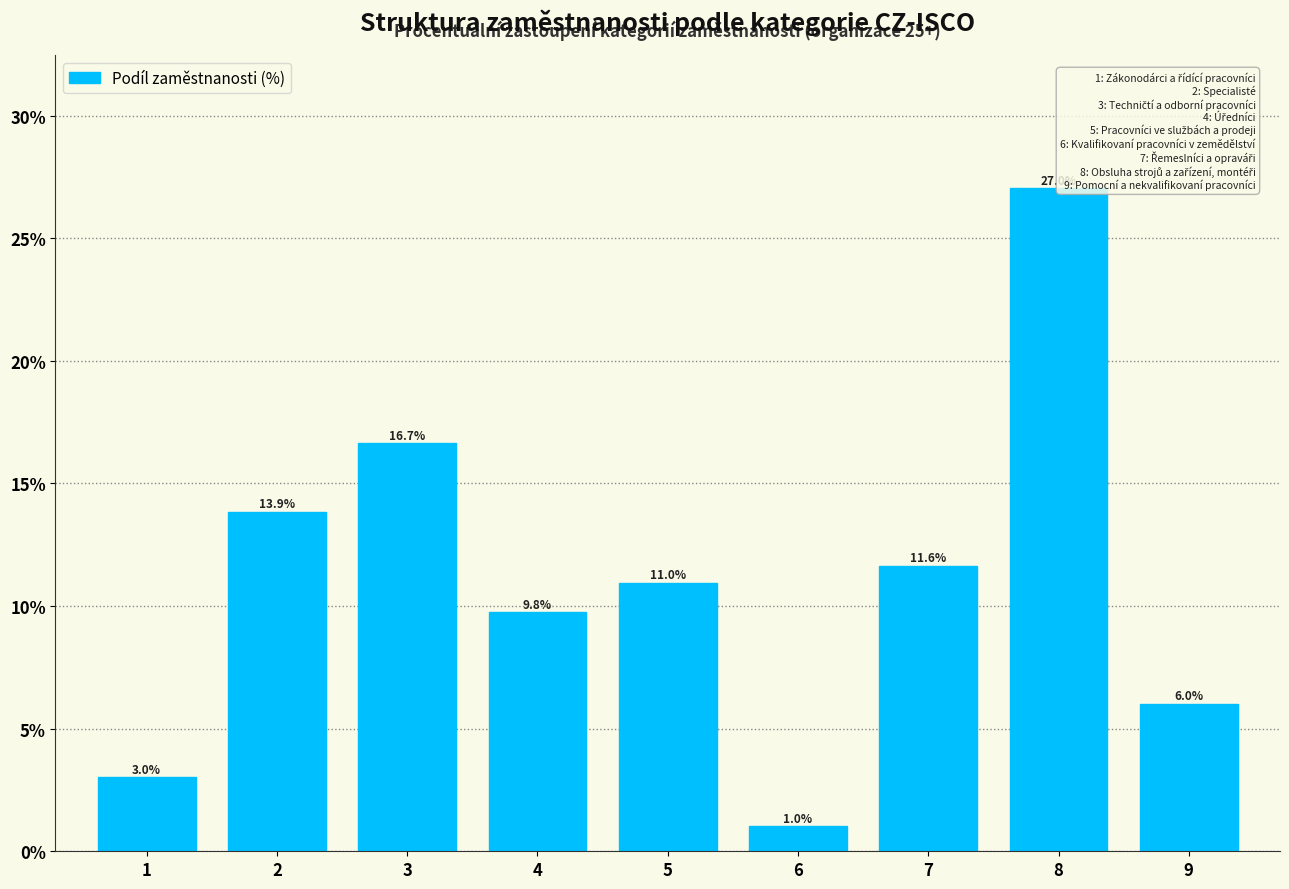

Reading right to left, what are all the values shown in this chart?

9=6.0	8=27.0	7=11.6	6=1.0	5=11.0	4=9.8	3=16.7	2=13.9	1=3.0